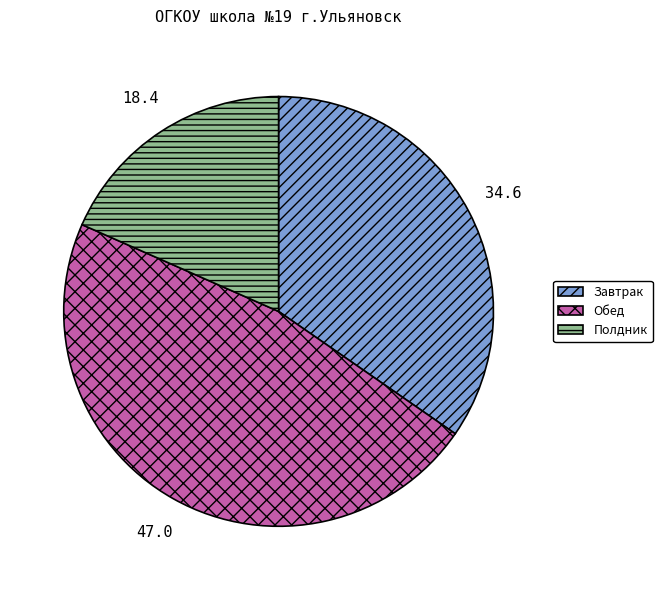

Is there any slice that represents more than half of the pie?

No